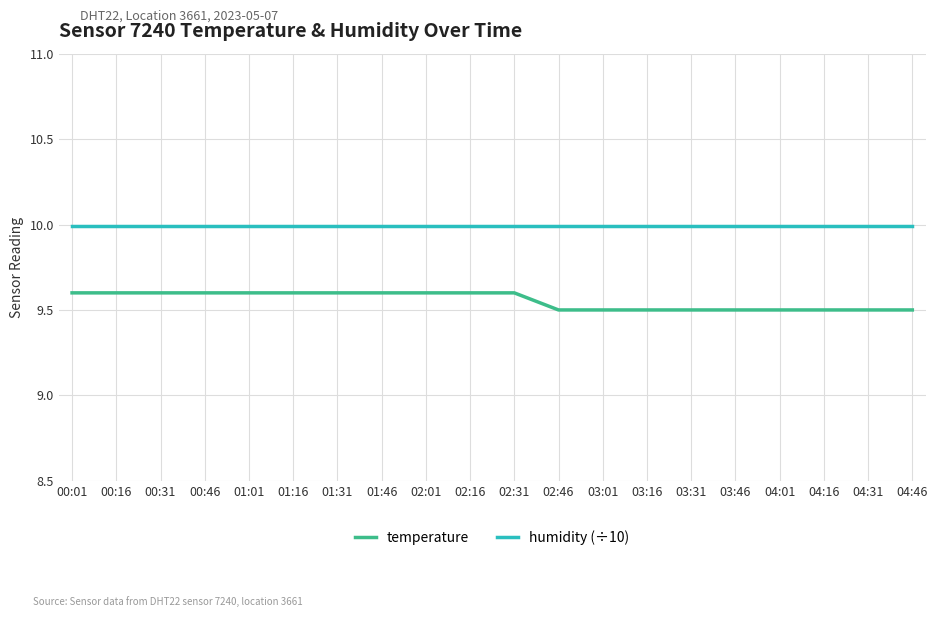

Reading left to right, extract all data points from this chart.

temperature: 9.6	9.6	9.6	9.6	9.6	9.6	9.6	9.6	9.6	9.6	9.6	9.5	9.5	9.5	9.5	9.5	9.5	9.5	9.5	9.5
humidity (÷10): 10.0	10.0	10.0	10.0	10.0	10.0	10.0	10.0	10.0	10.0	10.0	10.0	10.0	10.0	10.0	10.0	10.0	10.0	10.0	10.0